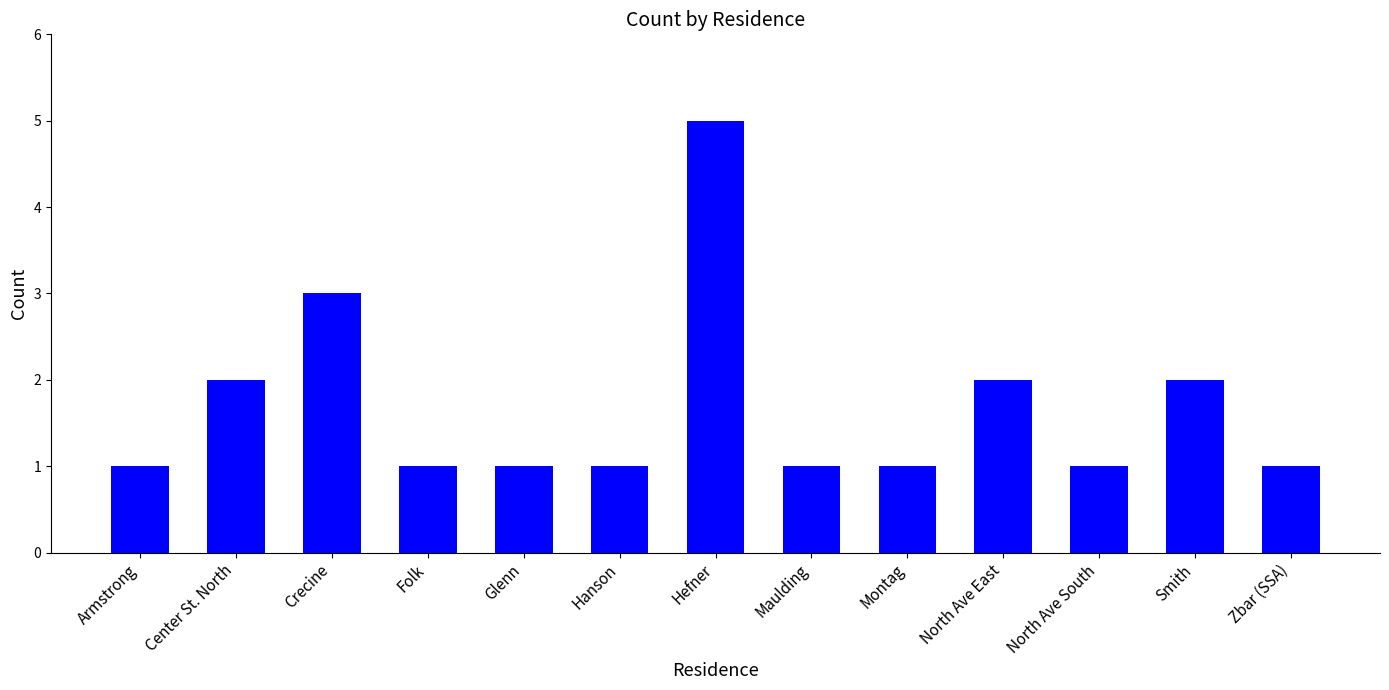

Is it true that the value at Hanson is 1?

True